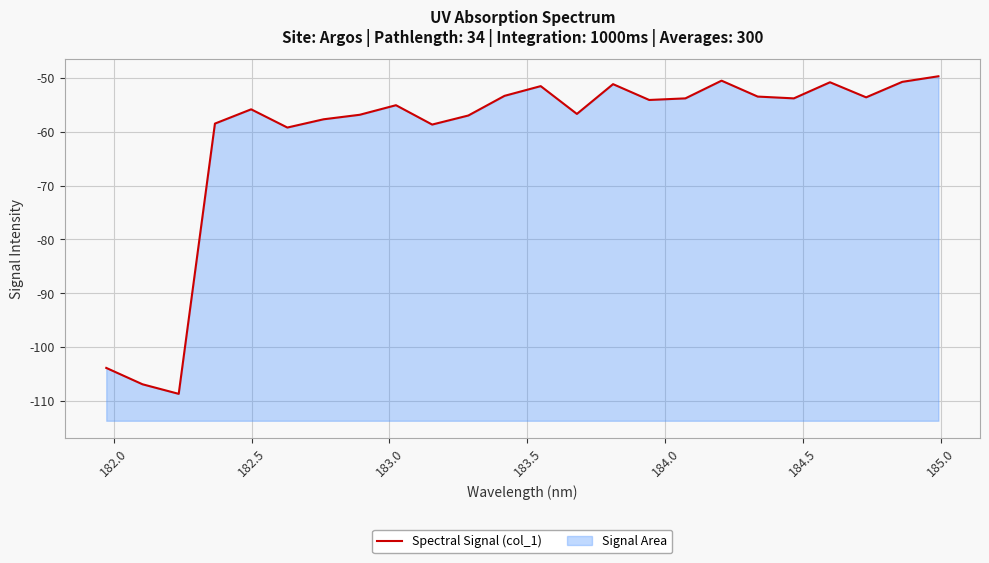

How many lines are shown in the chart?

1